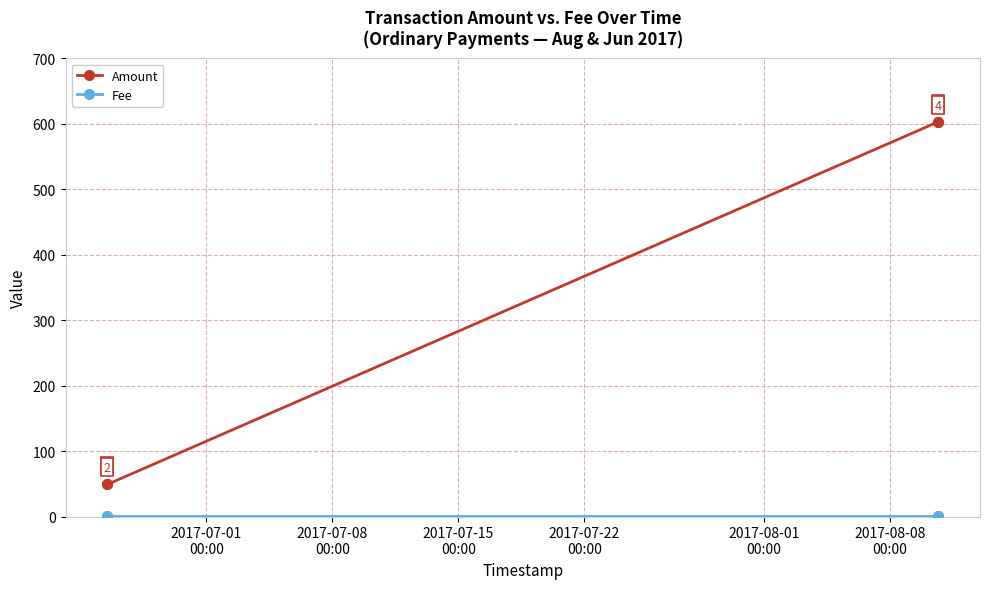

What is the sum of all Amount values?

1304